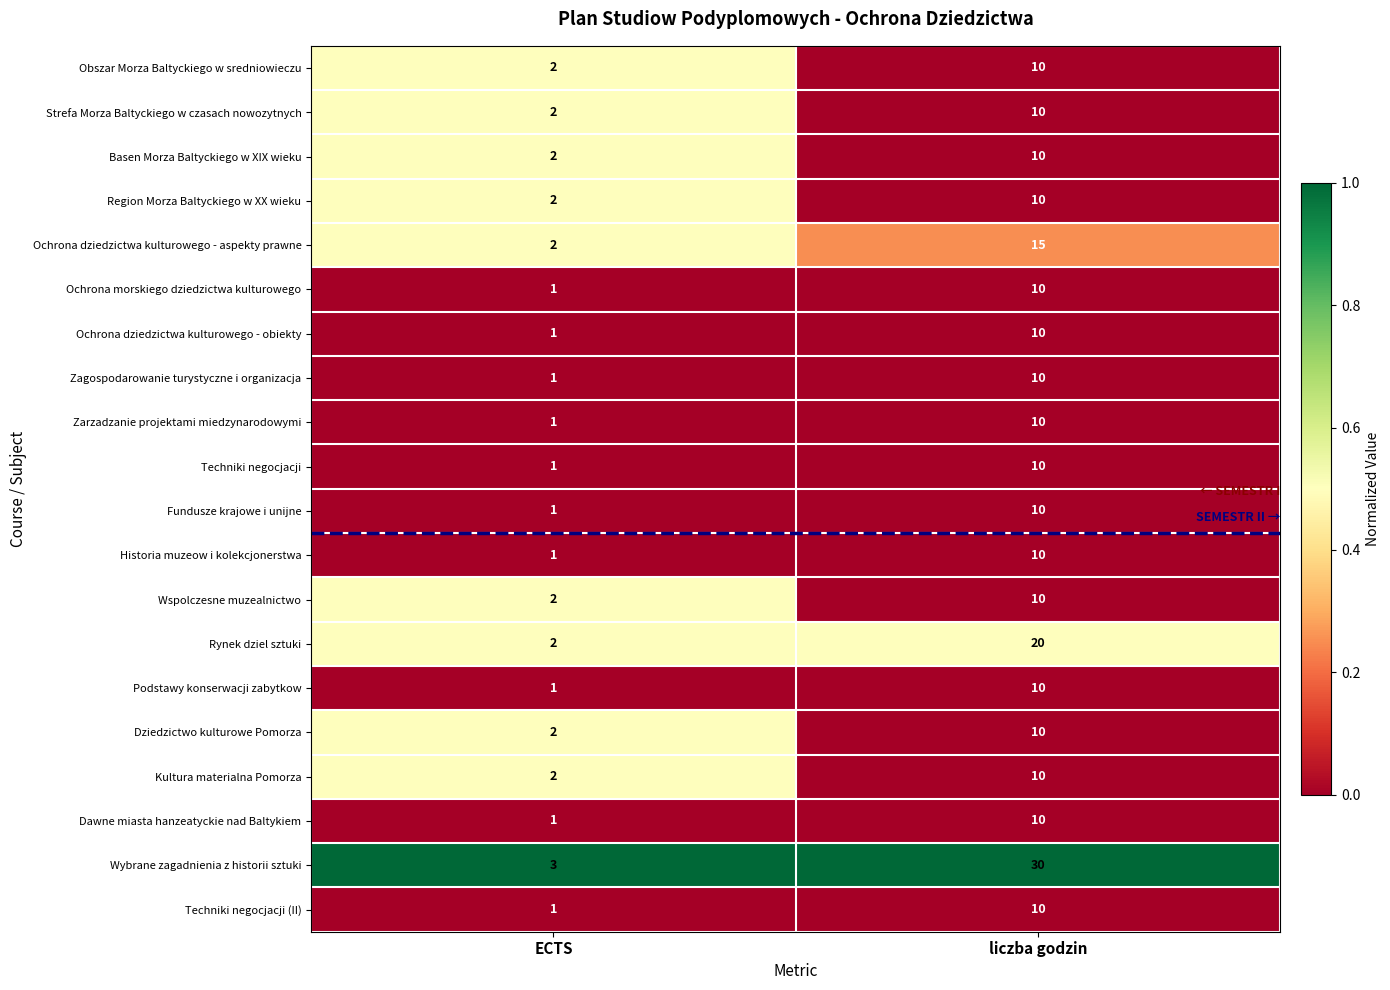

What is the total value across all series at liczba godzin?

235